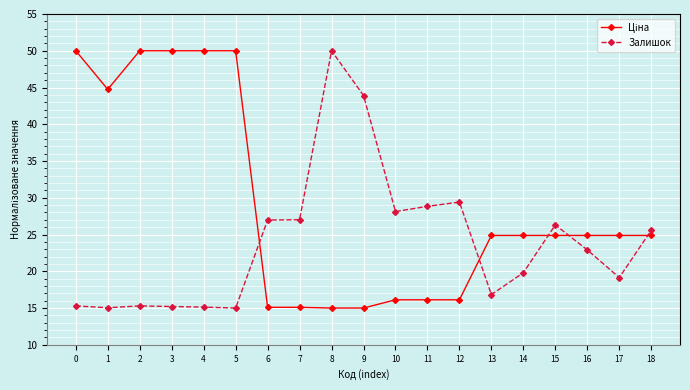

What is the difference between the maximum and second lowest values in the Залишок series?

35.0